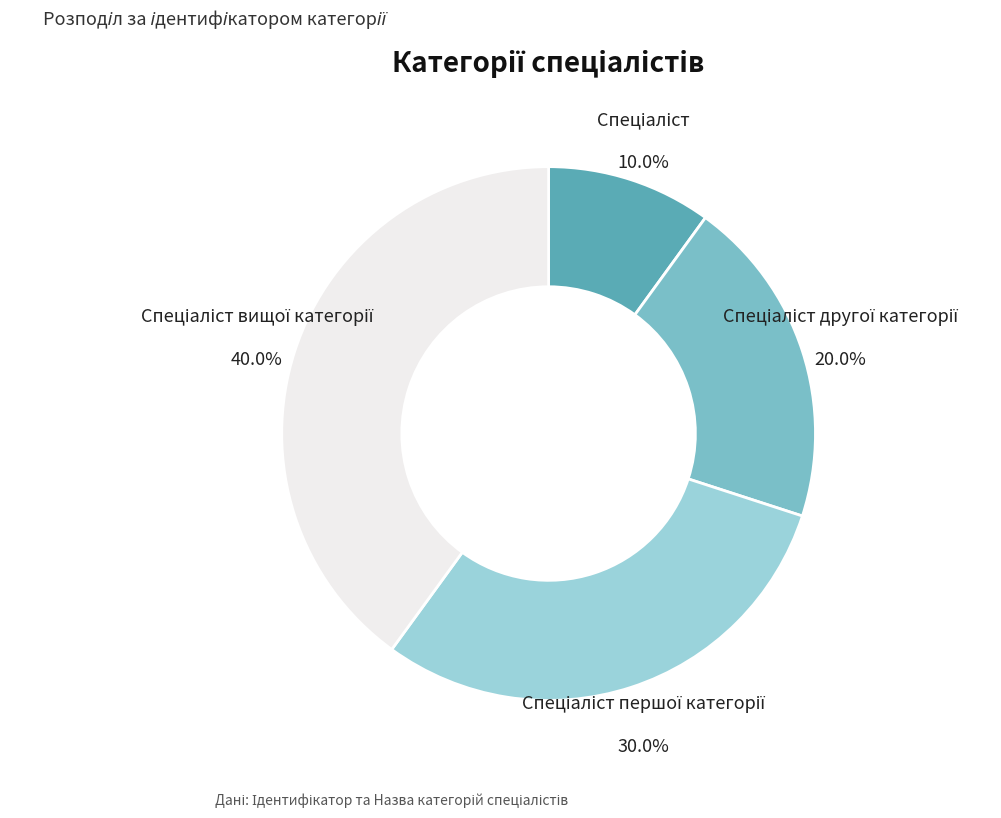

Is there any slice that represents more than half of the pie?

No